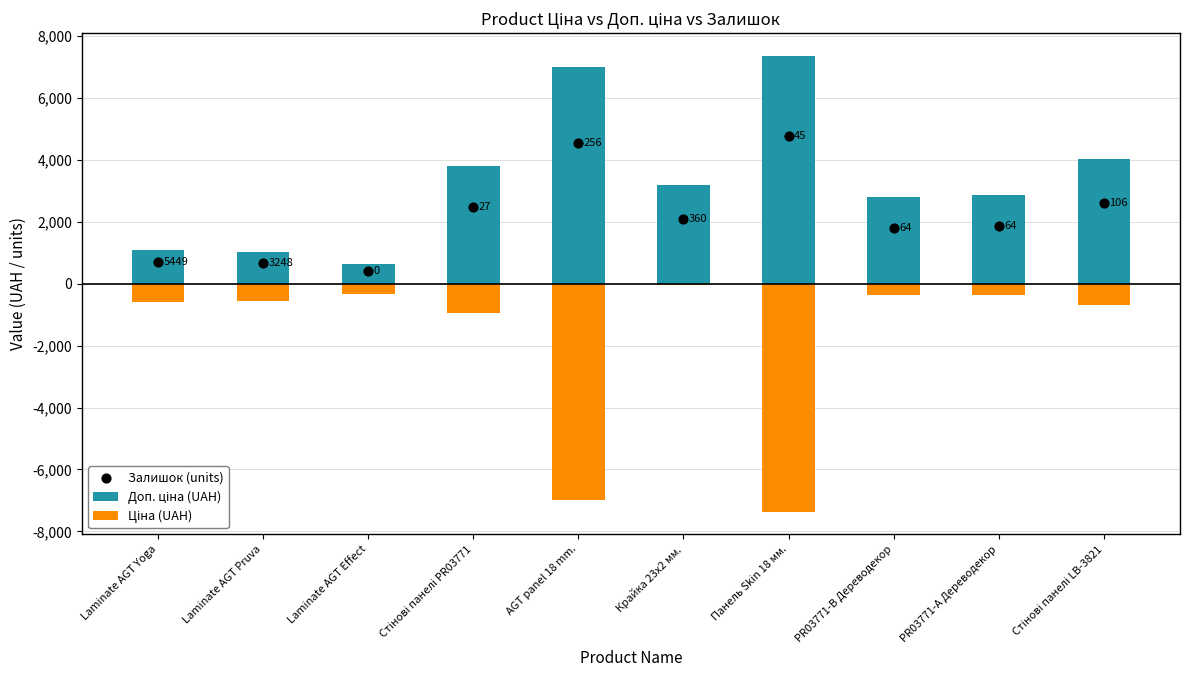

Which series contains the highest Y value?

Доп. ціна (UAH)